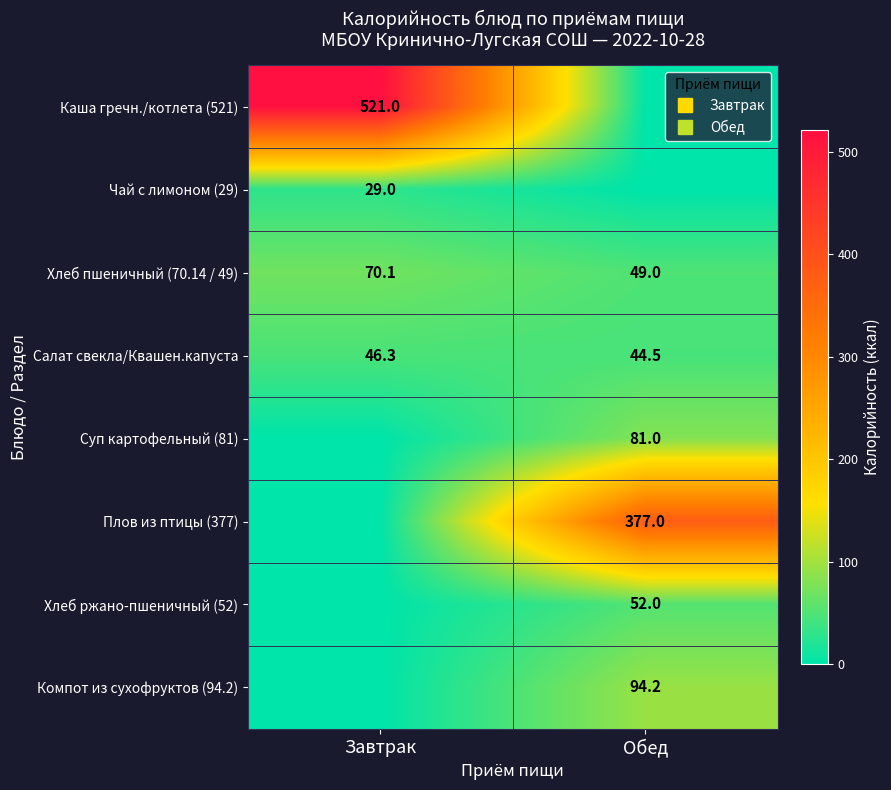

What is the greatest value displayed?

521.0